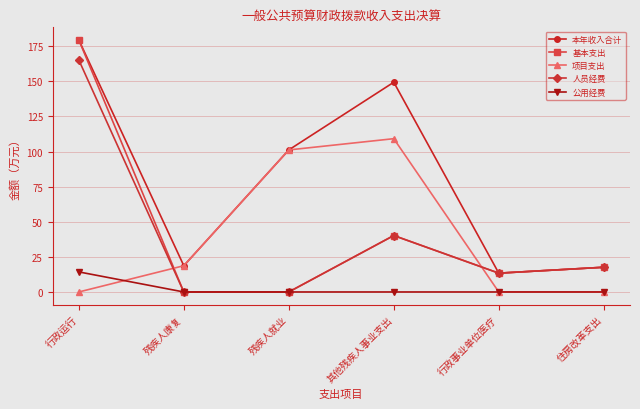

The 基本支出 series shows 17.6 at 住房改革支出. True or false?

True